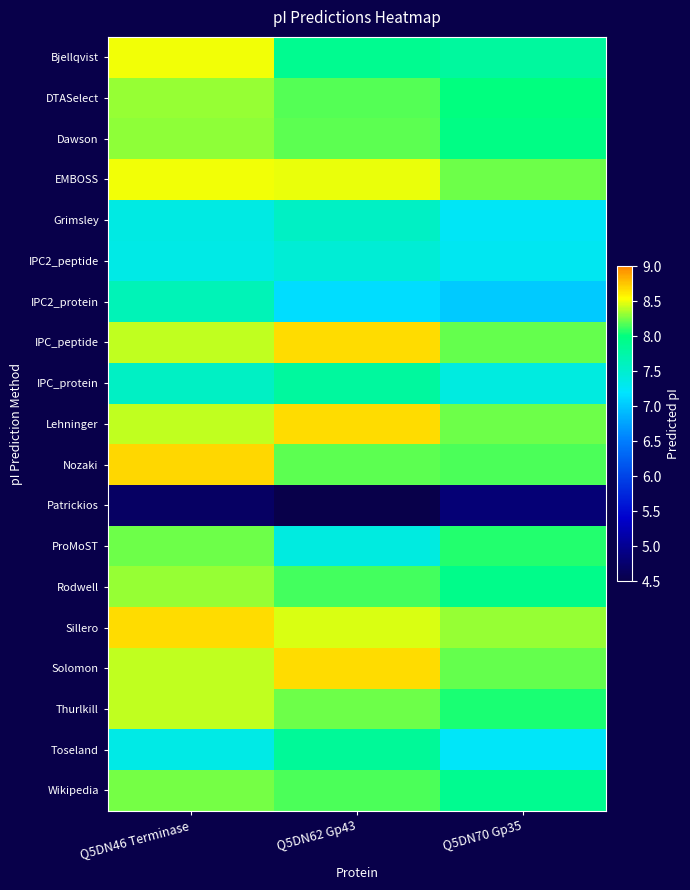

What is the greatest value displayed?

8.7